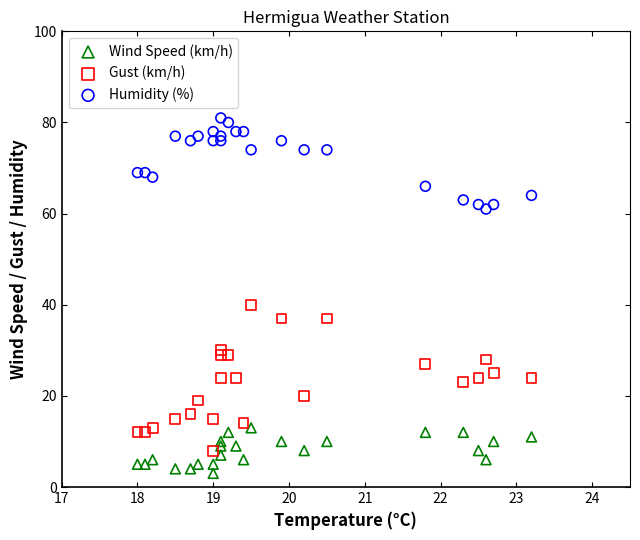

Which series contains the highest Y value?

Humidity (%)